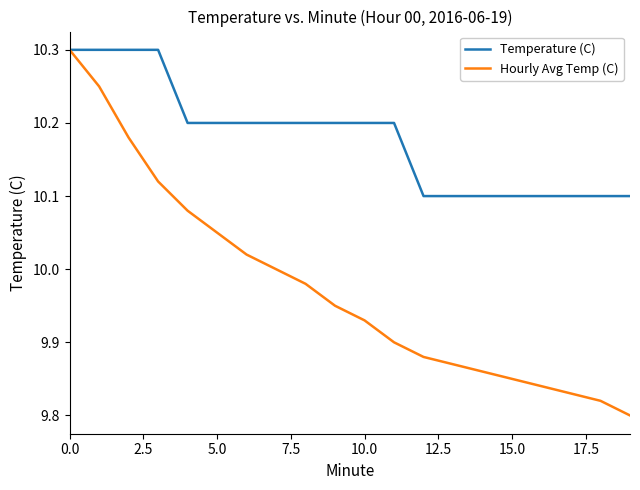

What is the highest value of the Temperature (C) series?

10.3